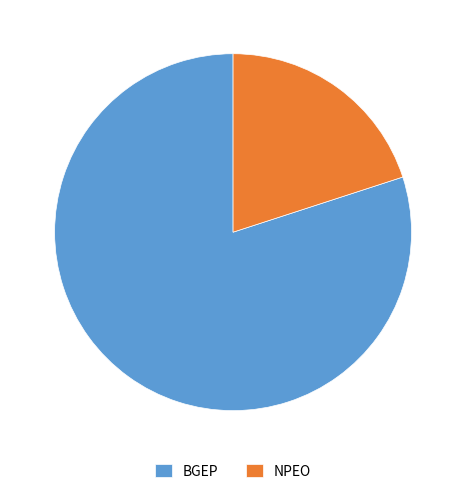

Is the sum of NPEO and BGEP greater than half?

Yes